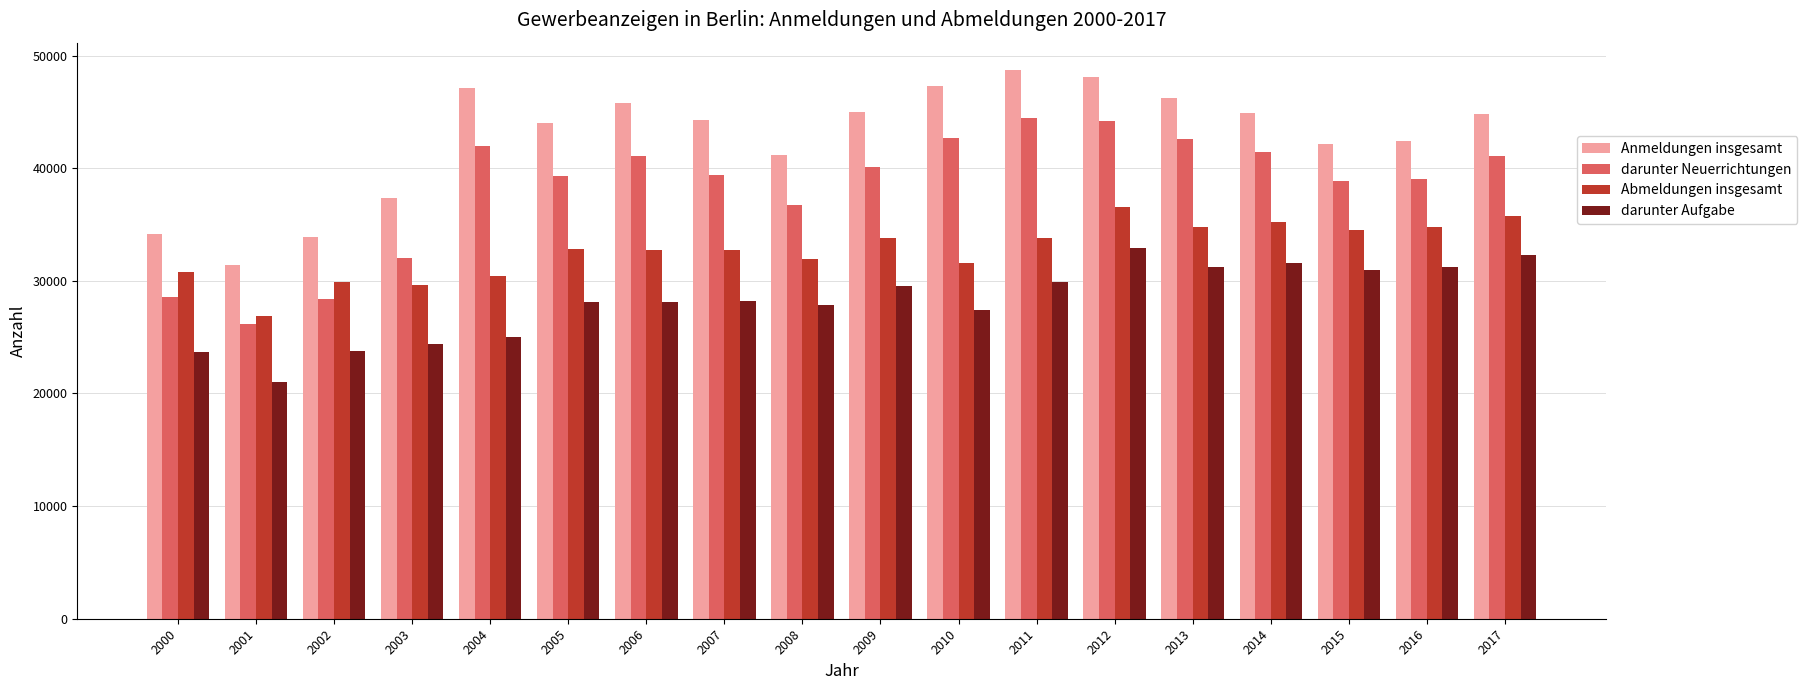

Which series changed the most between 2002 and 2016?

darunter Neuerrichtungen